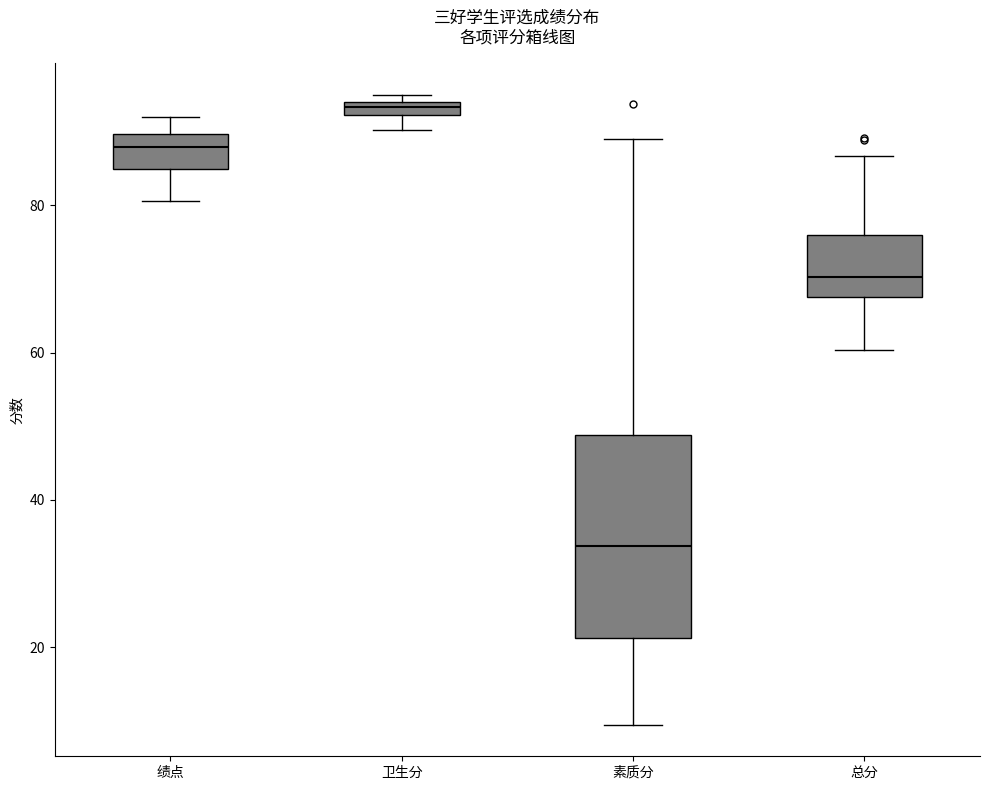

Where is the lower edge of the box for 绩点 on the y-axis? The values are not printed on the chart, so give them approximately, as read against the axis.

84